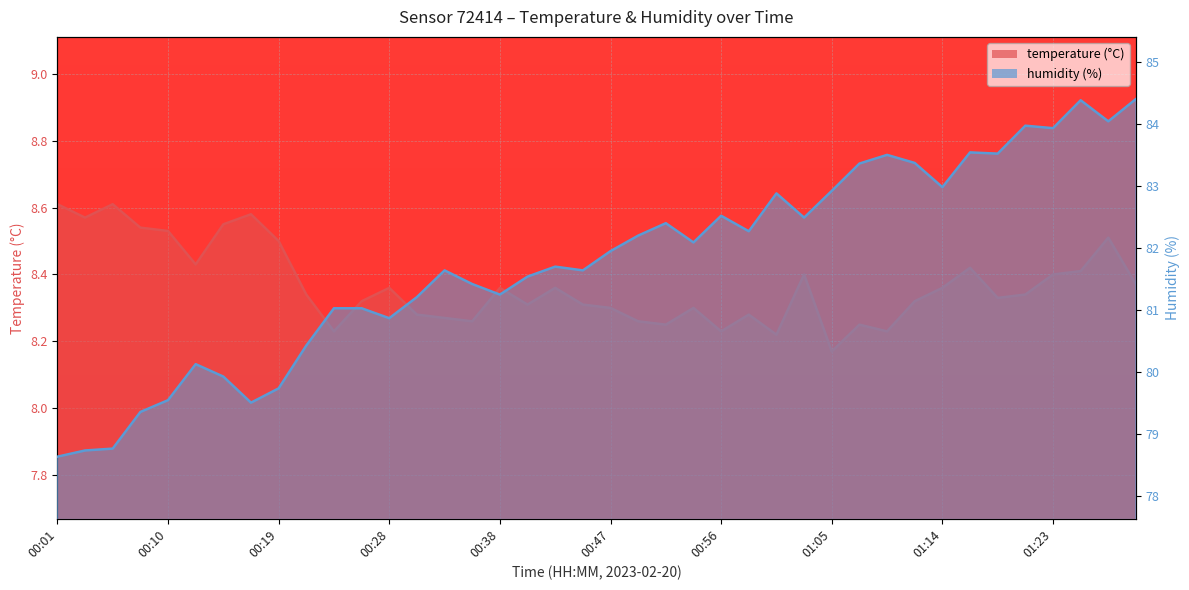

The humidity series shows 135.3 at 00:01. True or false?

False